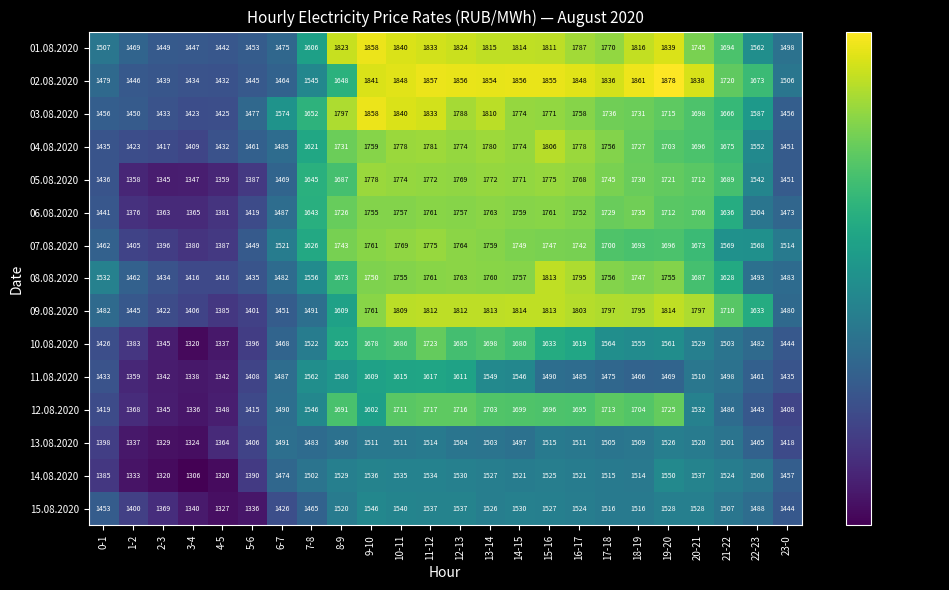

How many series are shown in this chart?

15